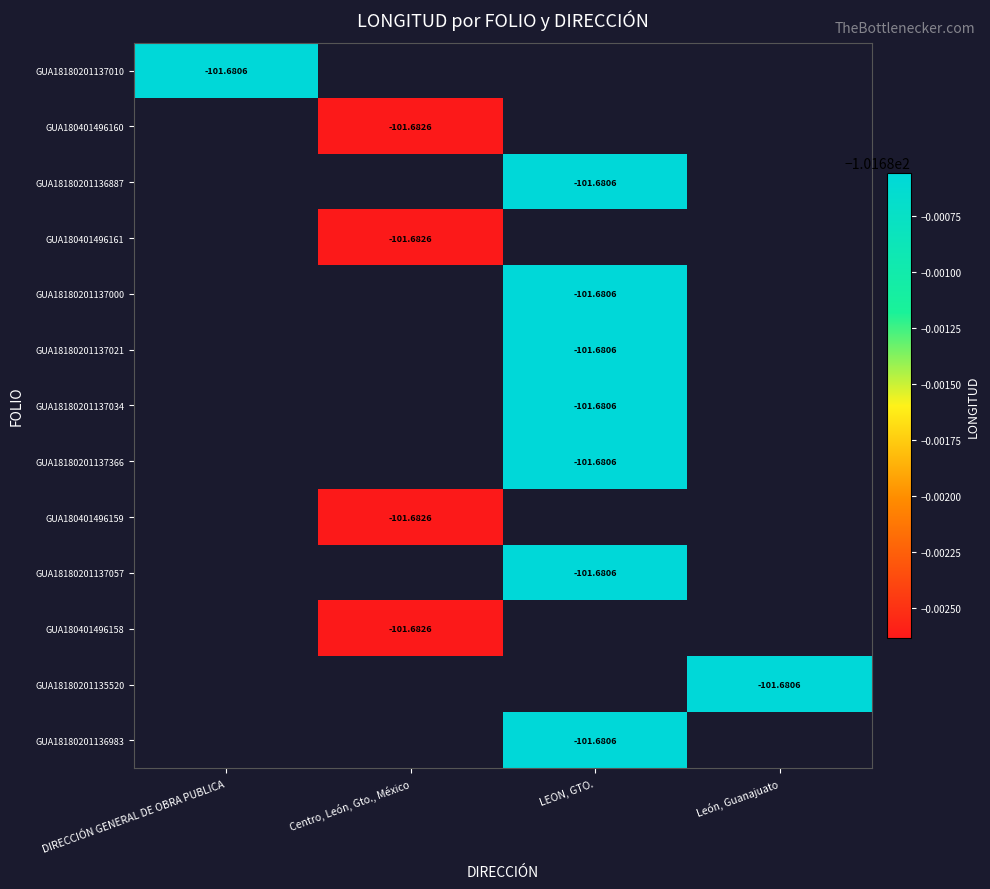

Is the value of GUA180401496161 at Centro, León, Gto., México greater than the value of GUA18180201136887 at LEON, GTO.?

No